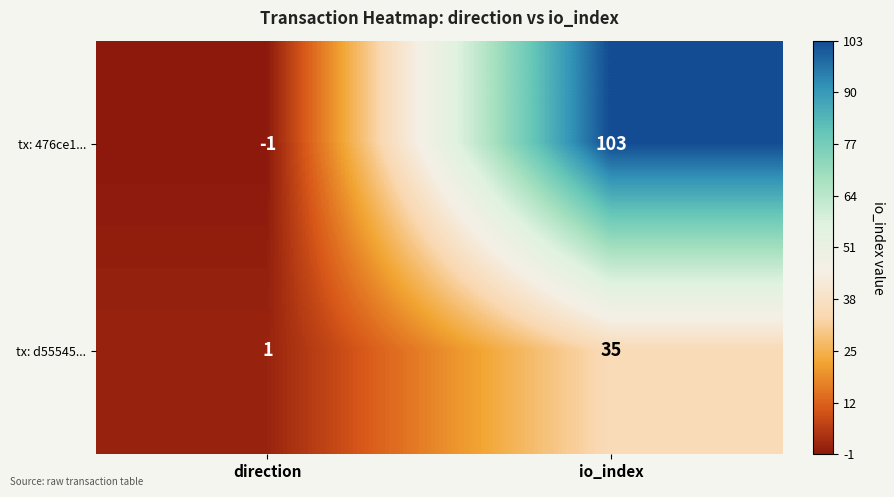

Which has a higher value, io_index or direction?

io_index